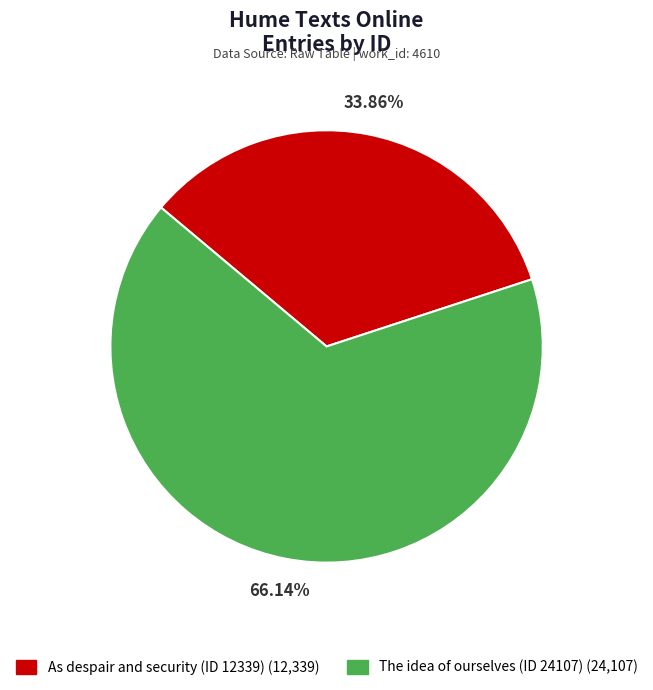

Rank the categories by value from lowest to highest.

As despair and security (ID 12339), The idea of ourselves (ID 24107)